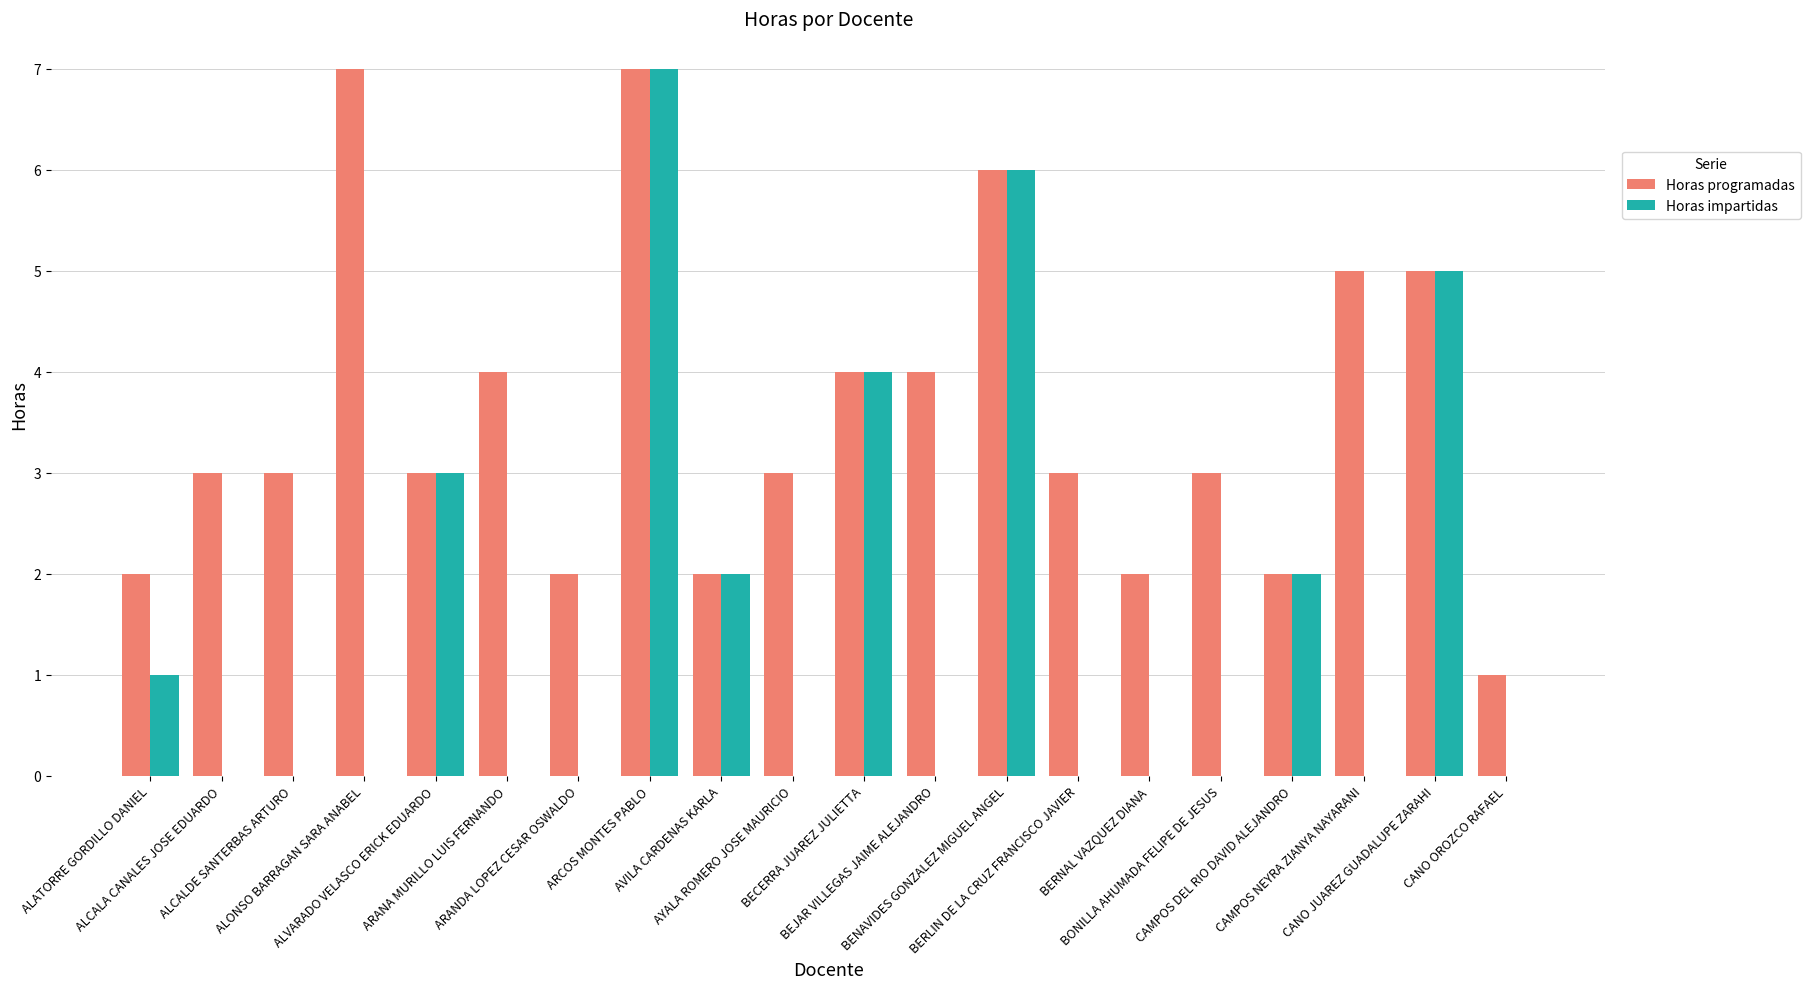

Are the bars grouped side by side (vs. stacked)?

Yes